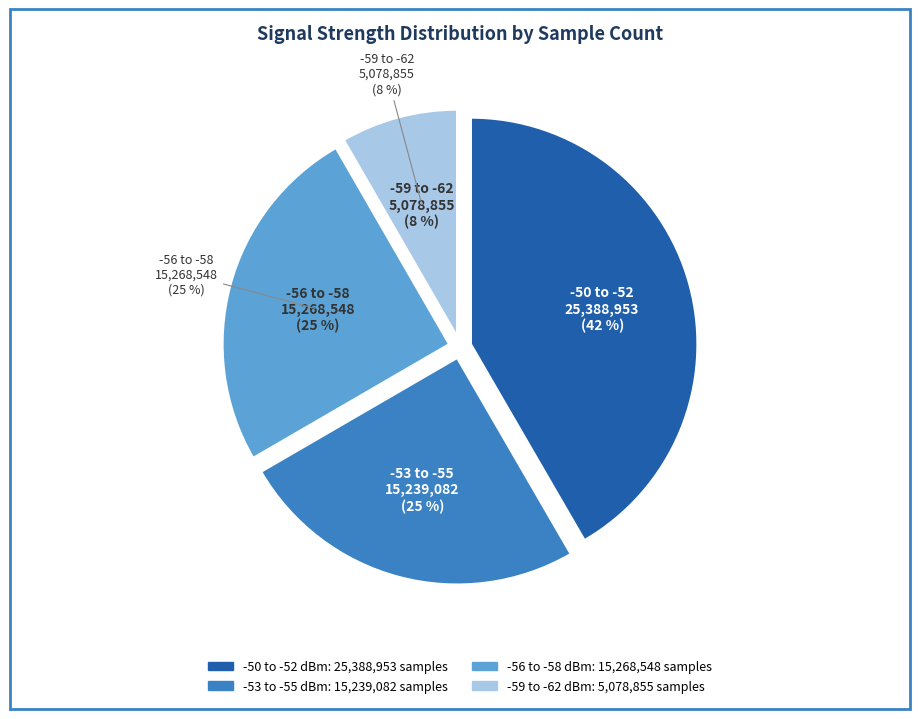

Approximately how many times larger is the value at -52 compared to -52?

1.0